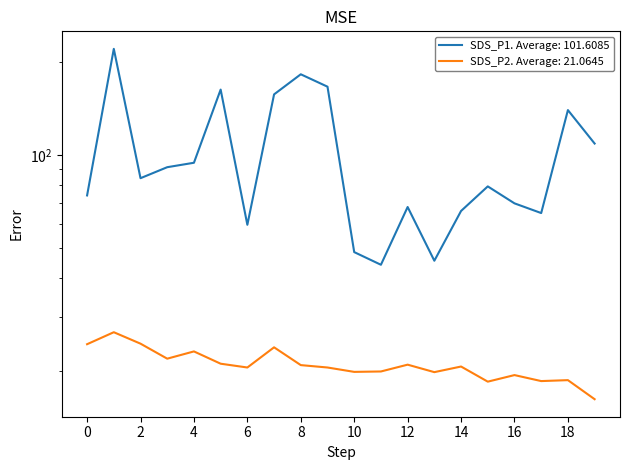

Rank the series by their average value, from lowest to highest.

SDS_P2, SDS_P1